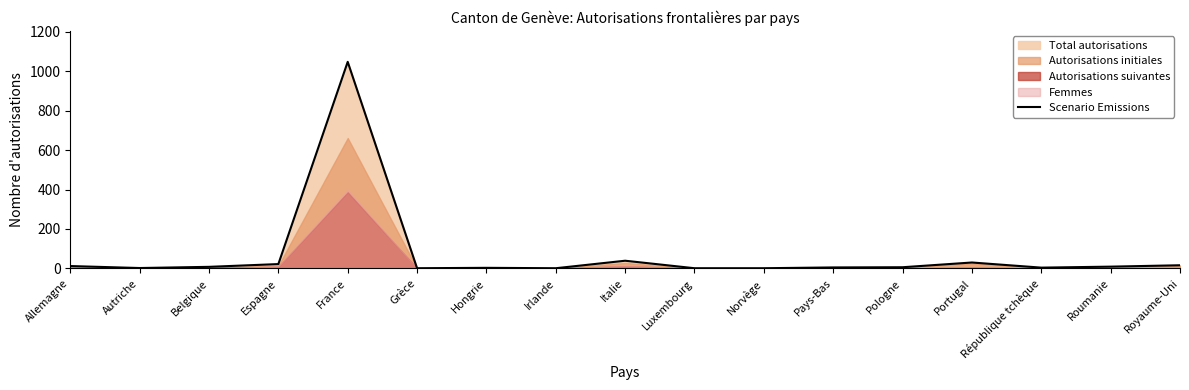

Reading left to right, what are all the values shown in this chart?

12	2	8	22	1047	1	3	1	39	1	1	5	6	30	4	9	16